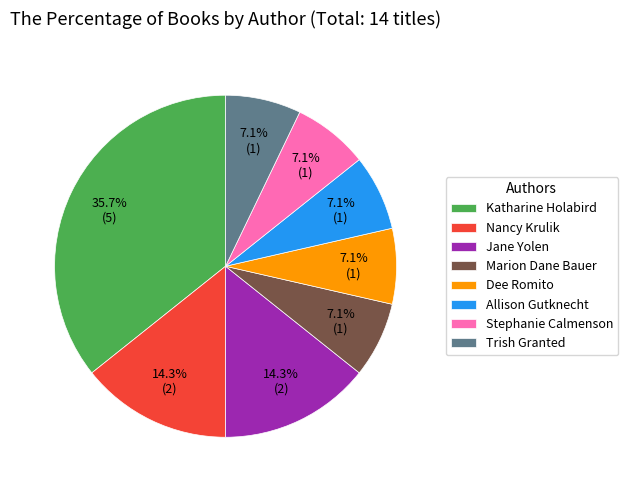

Count the number of slices in the pie.

8